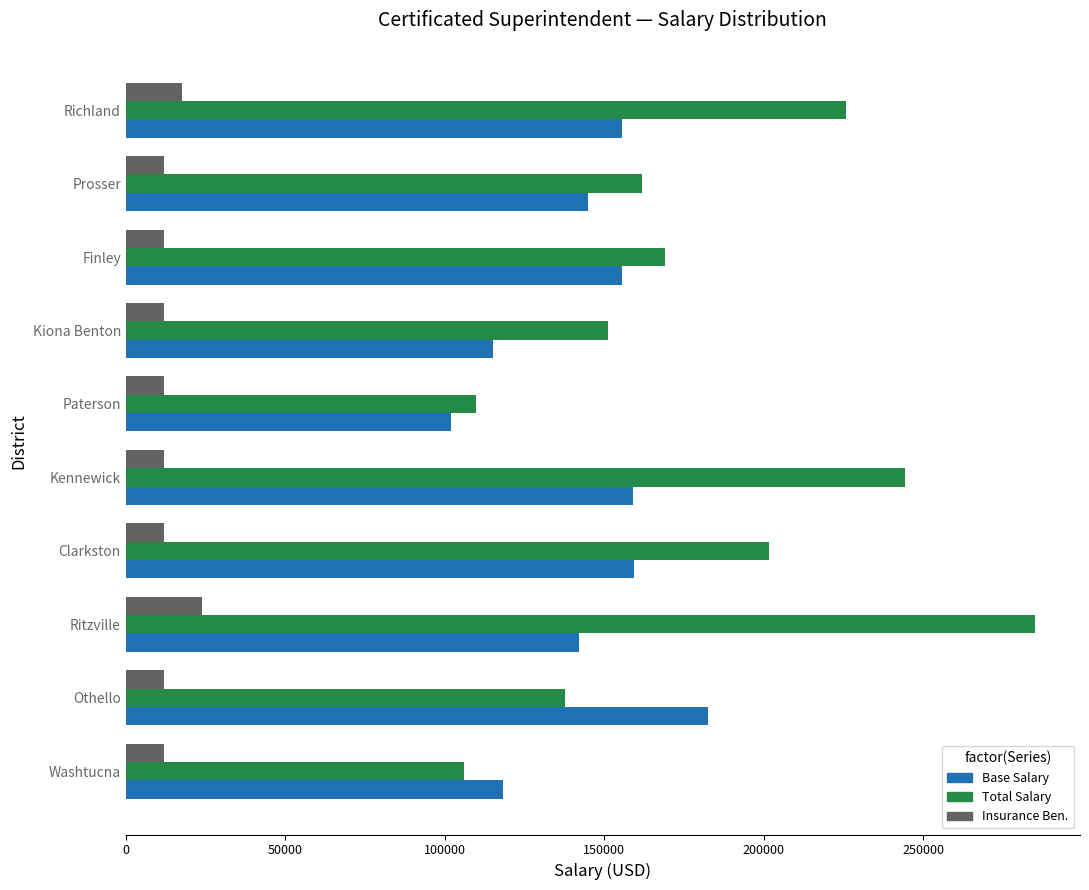

At which category does the chart reach its peak across all series?

Ritzville